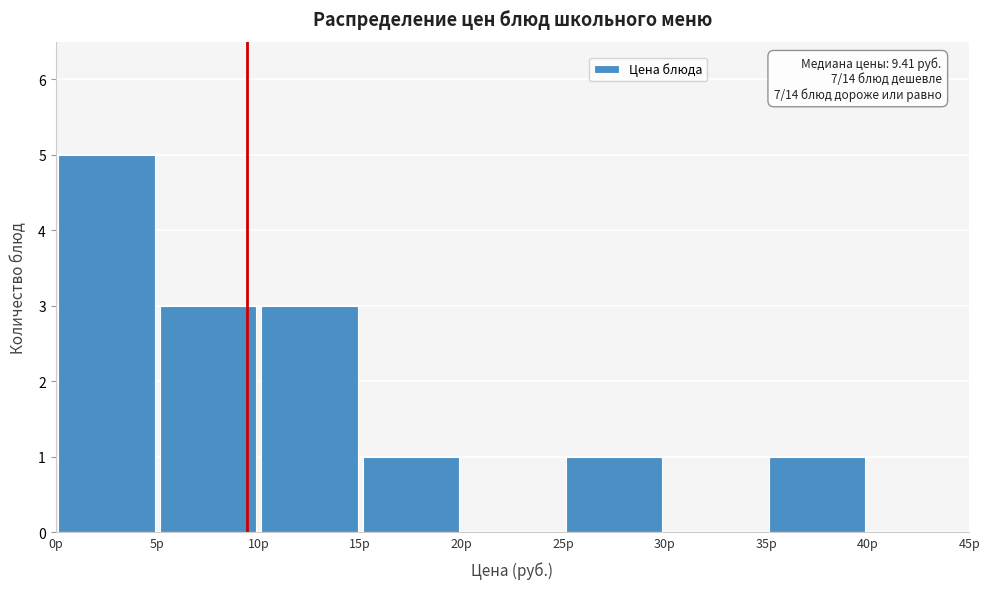

Over which range of the x-axis is the bar tallest?

0 to 5